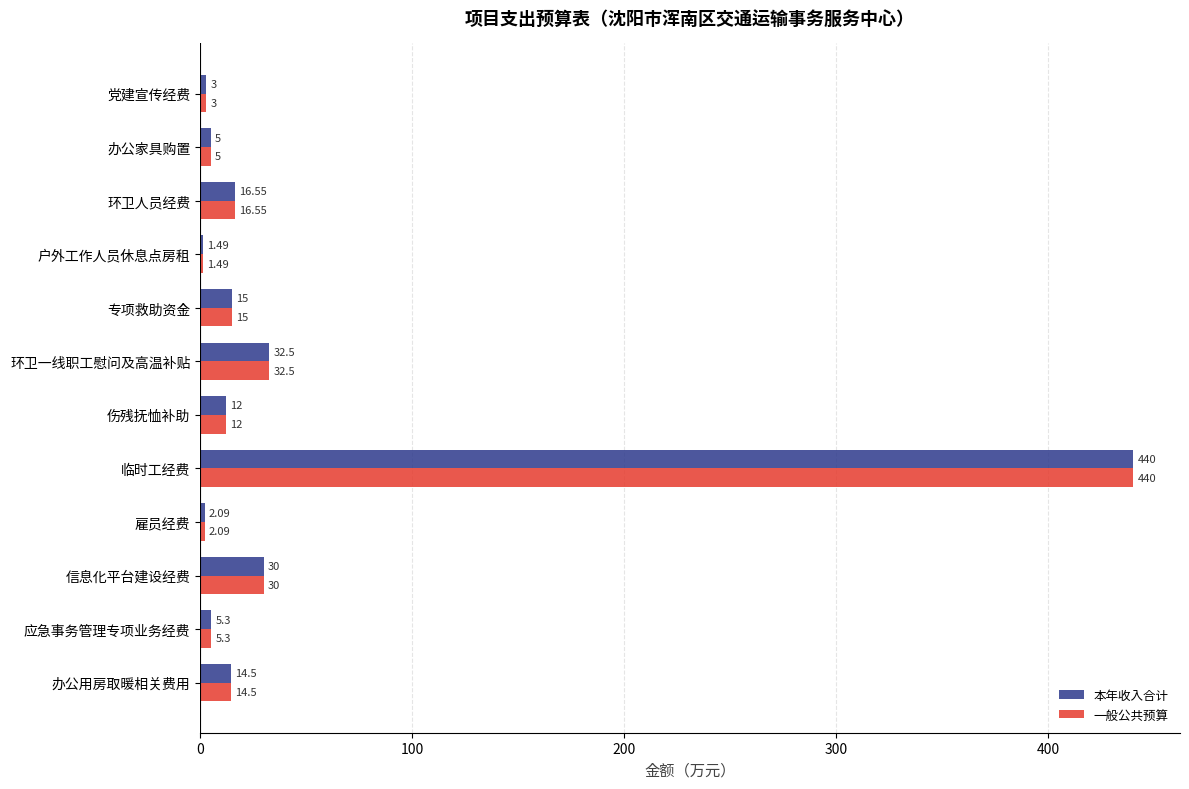

At which label does 本年收入合计 reach its minimum?

户外工作人员休息点房租